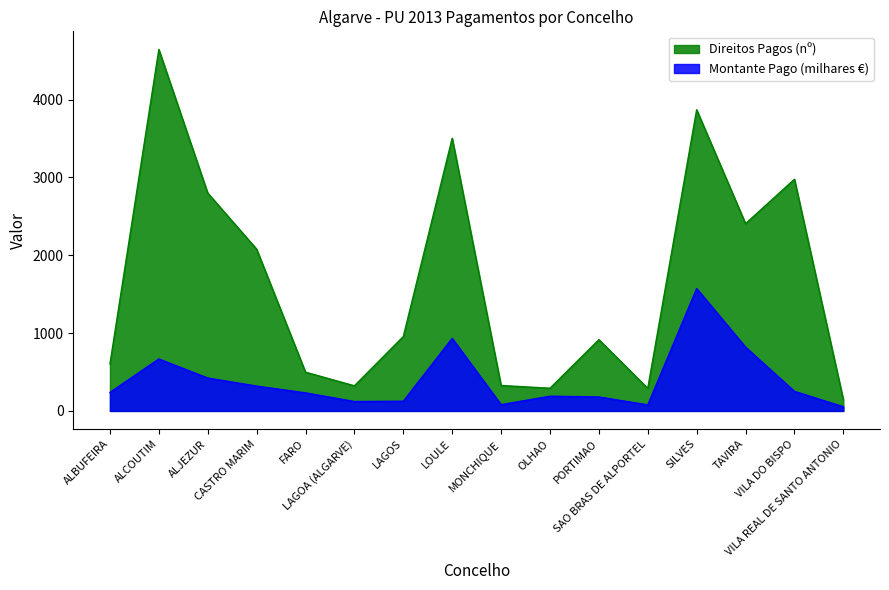

True or false: Direitos Pagos (nº) and Montante Pago (milhares €) intersect in this chart.

False